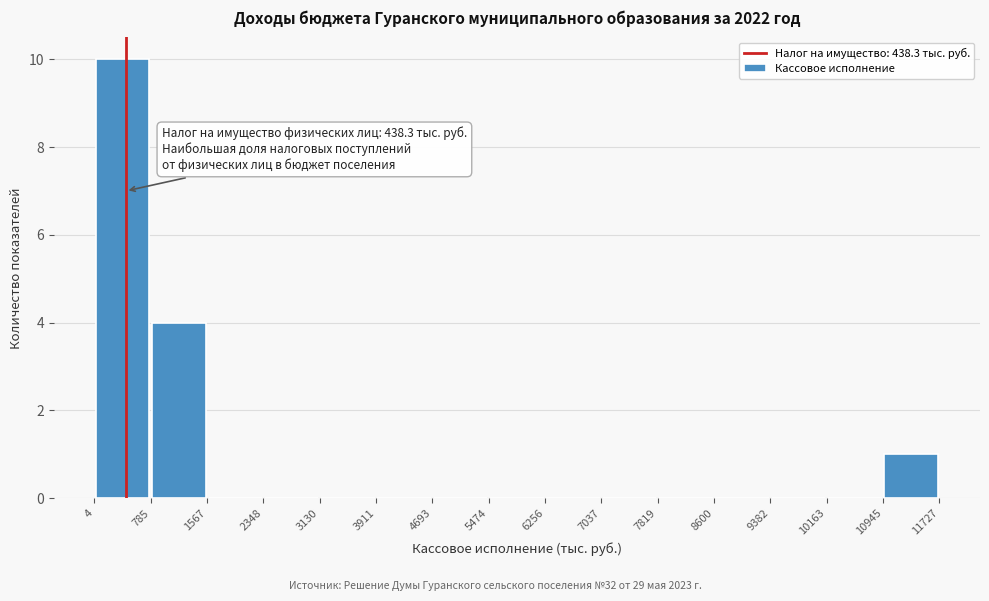

Over which range of the x-axis is the bar tallest?

4 to 785